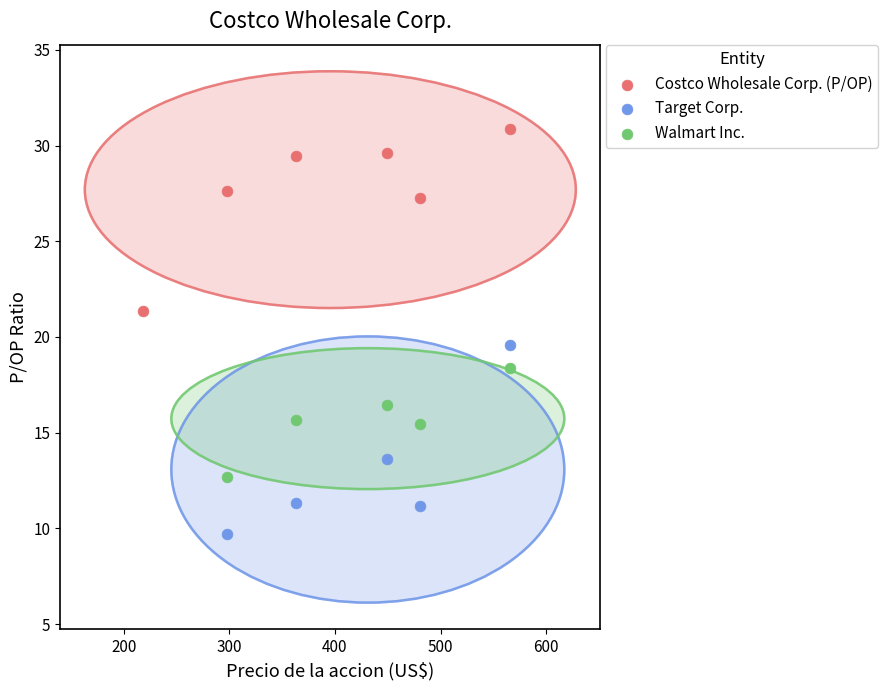

What are all the series names shown in the legend?

Costco Wholesale Corp. (P/OP), Target Corp., Walmart Inc.